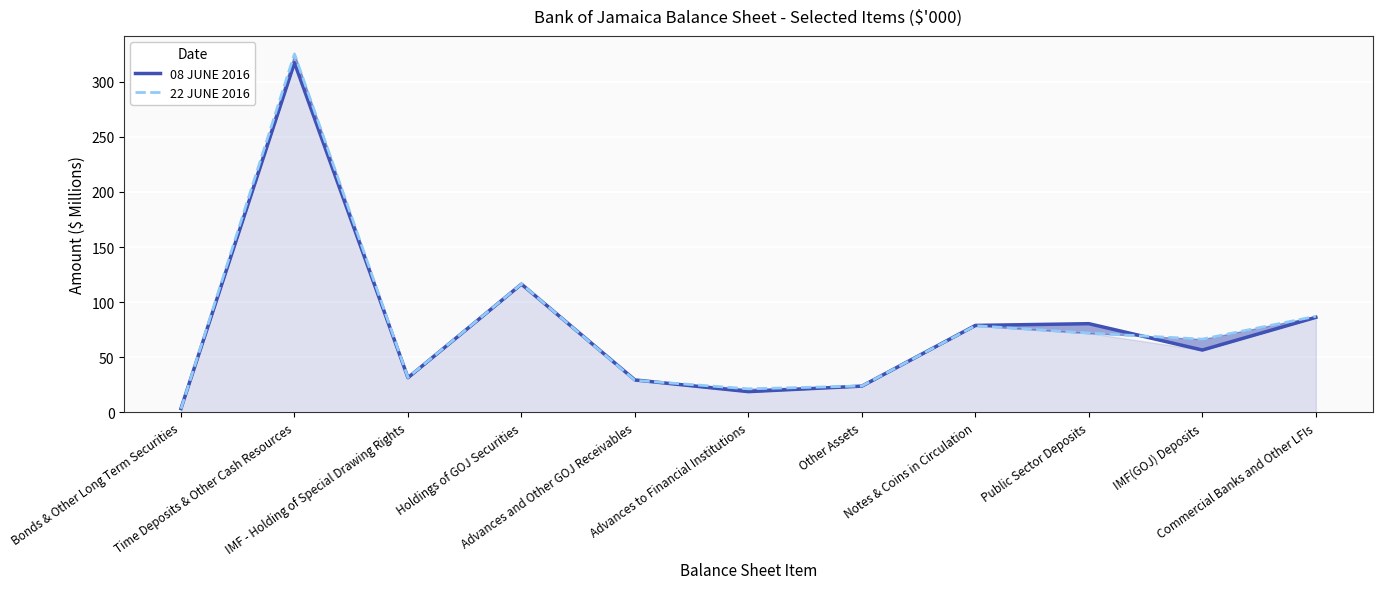

What value does the 22 JUNE 2016 series have at Commercial Banks and Other LFIs?

87.2